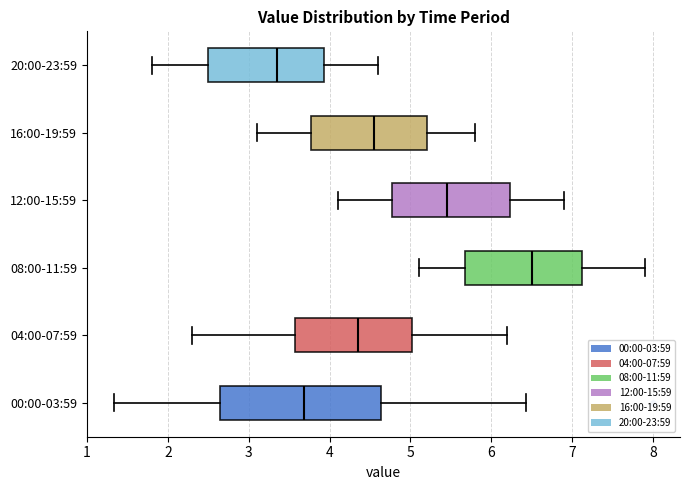

Which box is the widest, from its left edge to its right edge?

00:00-03:59